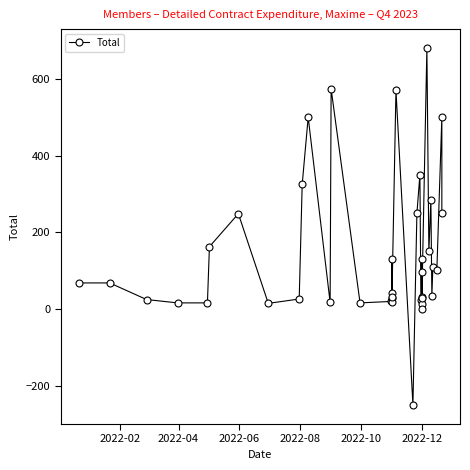

How many data points are above 68?

18